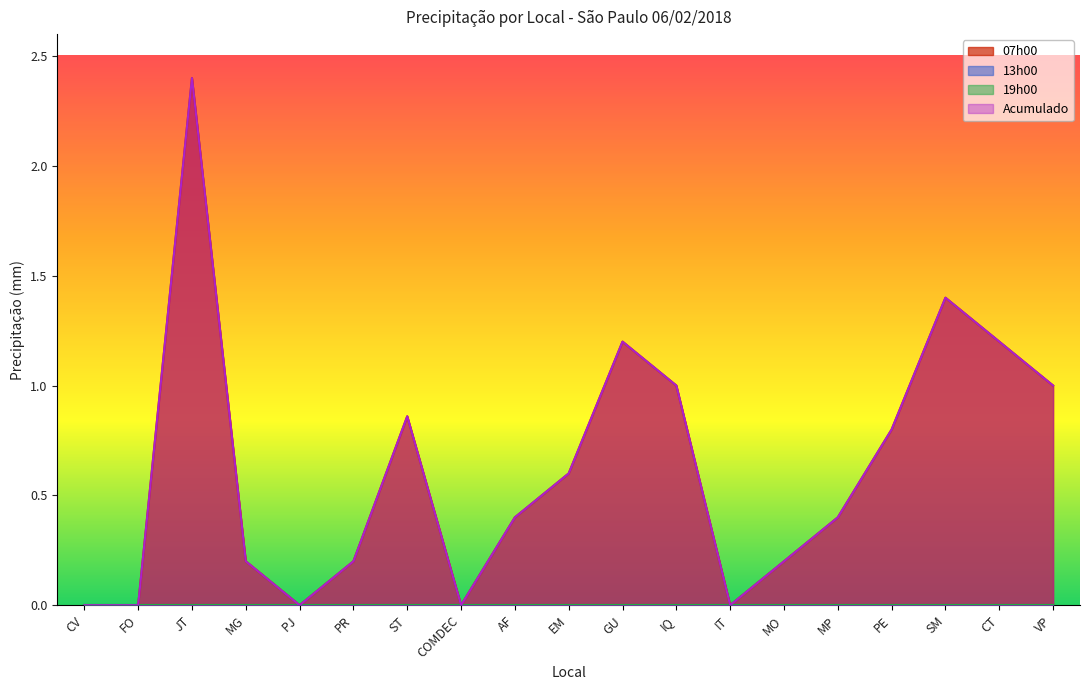

True or false: Acumulado has a value of 2.4 at JT.

True